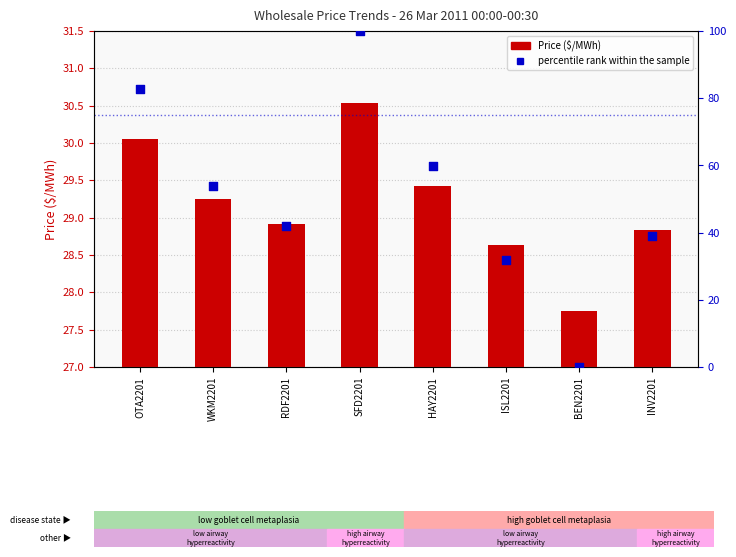

At which category is the sum across all series the highest?

SFD2201